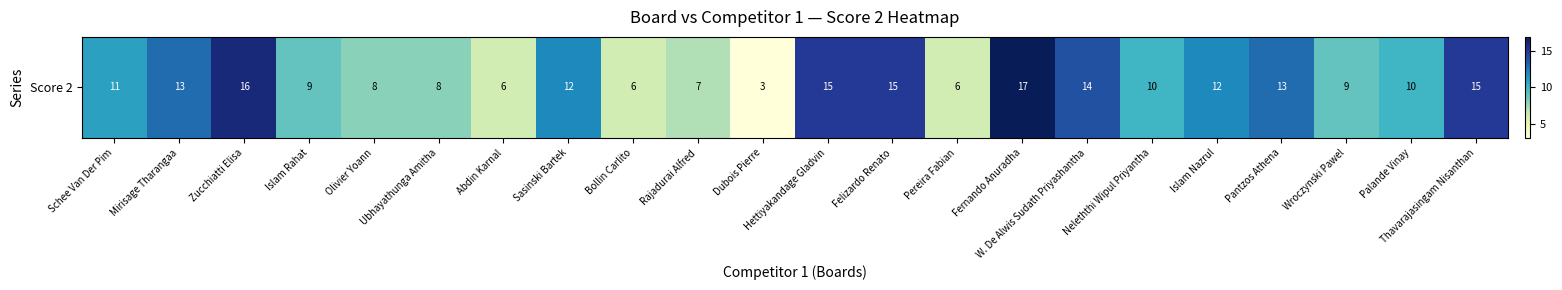

What is the difference between the maximum and minimum values?

14